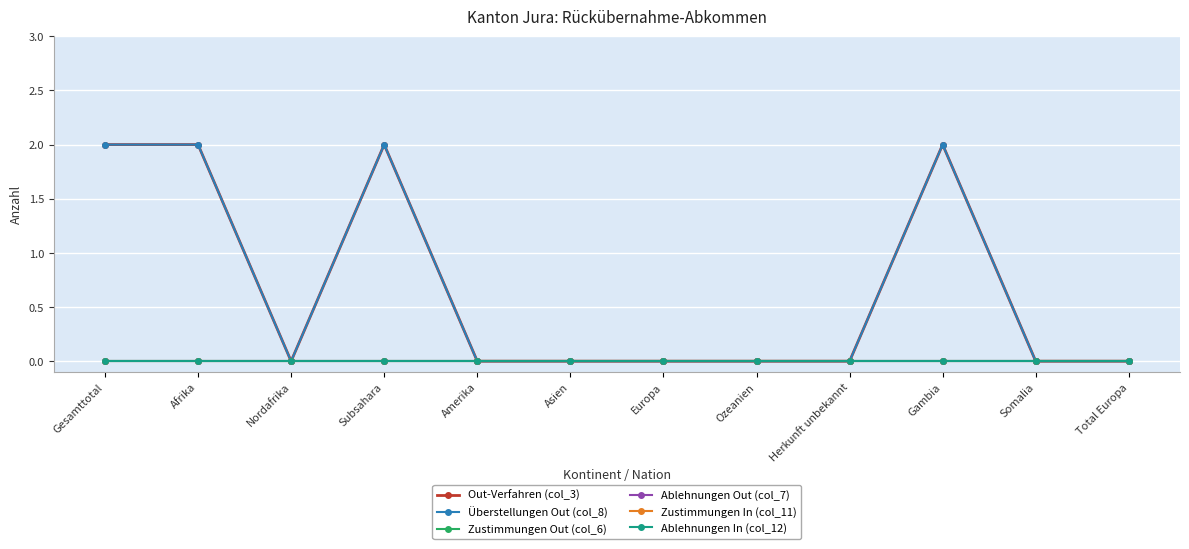

Is this an area chart (filled region under the line)?

No